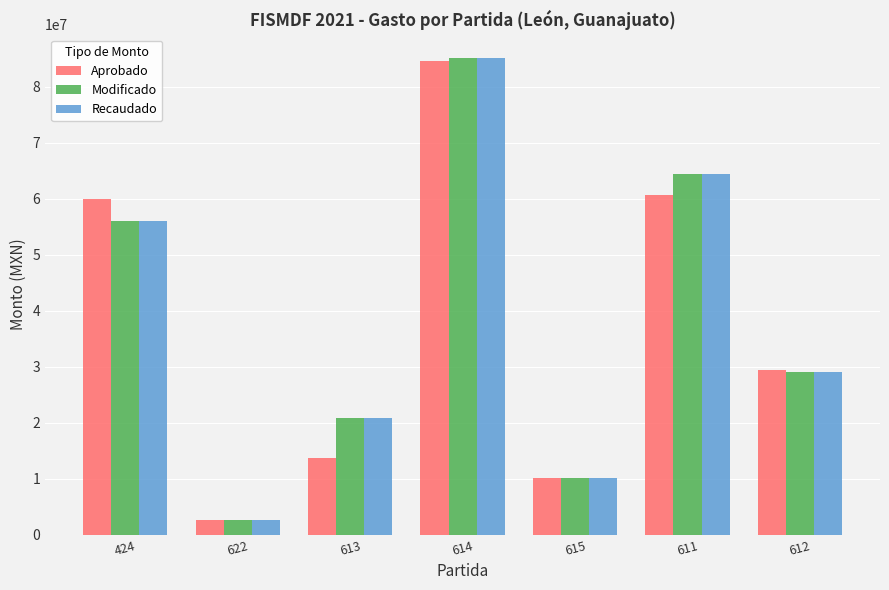

At which label does Recaudado first exceed 29113419?

424